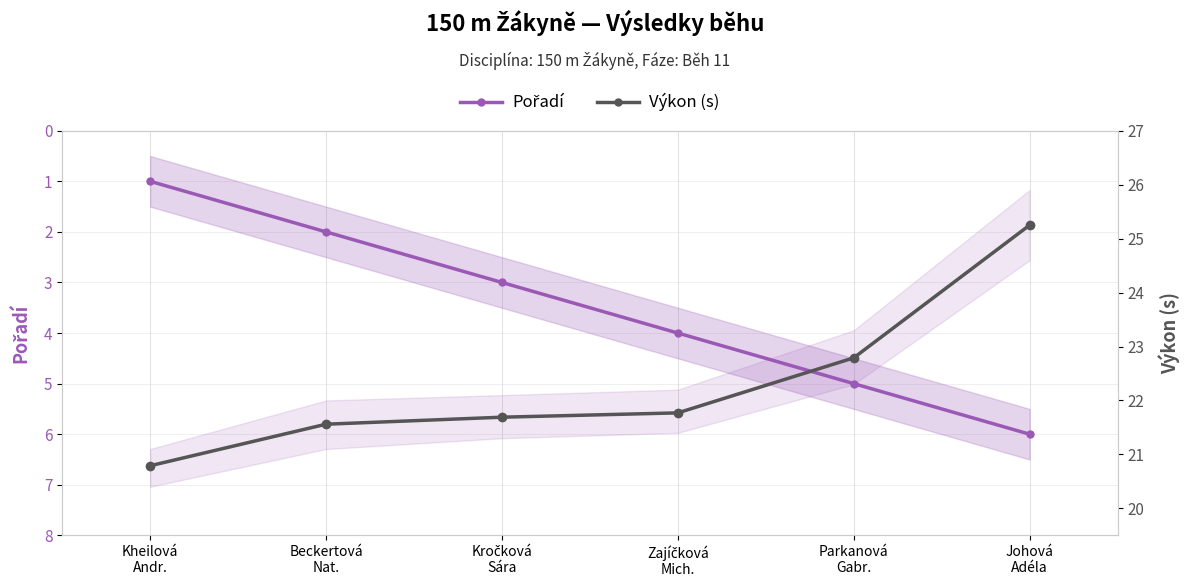

True or false: Pořadí has a value of 5.0 at Parkanová
Gabr..

True